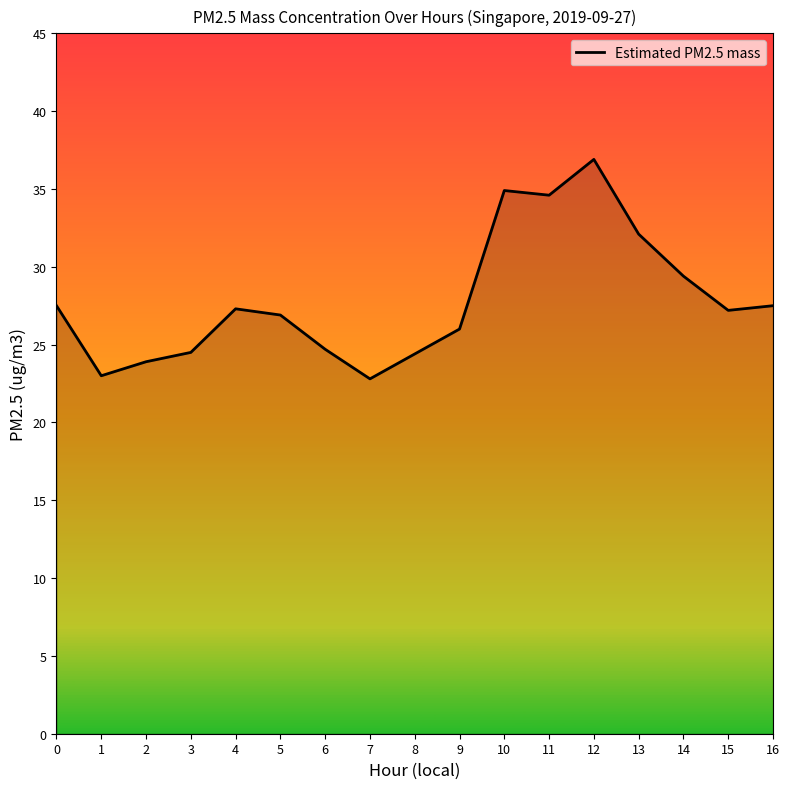

Where is the data nearest to the value 29?

14